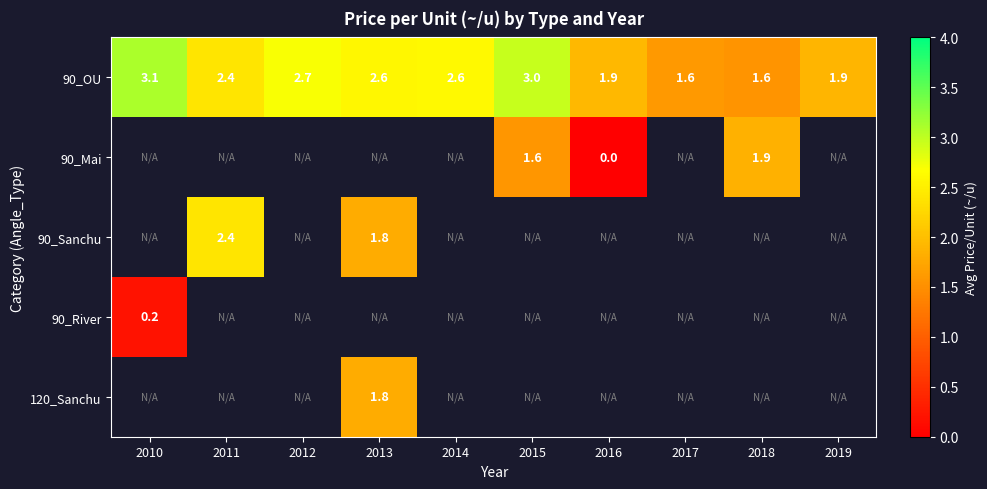

The value of 90_OU at 2018 is 1.0. True or false?

False